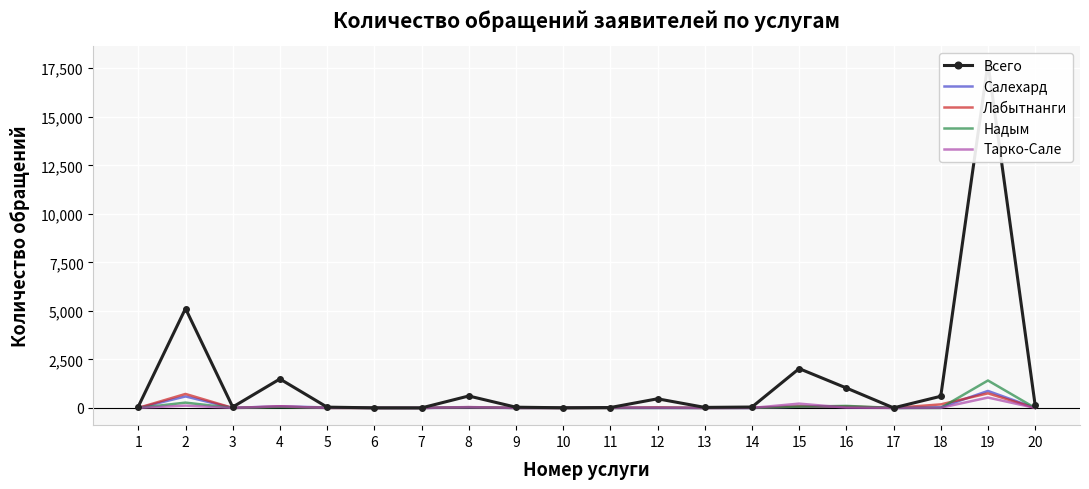

How many values in the Всего series are below 73?

10